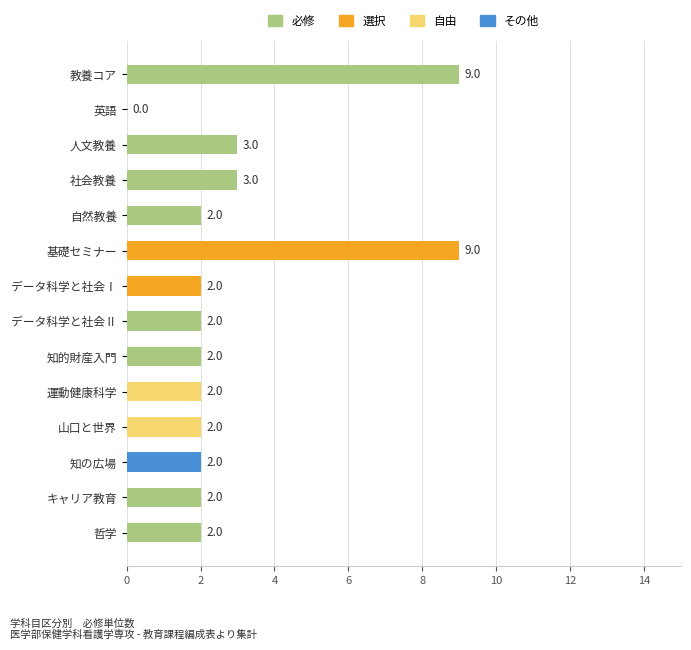

Which has a higher value, 教養コア or 人文教養?

教養コア